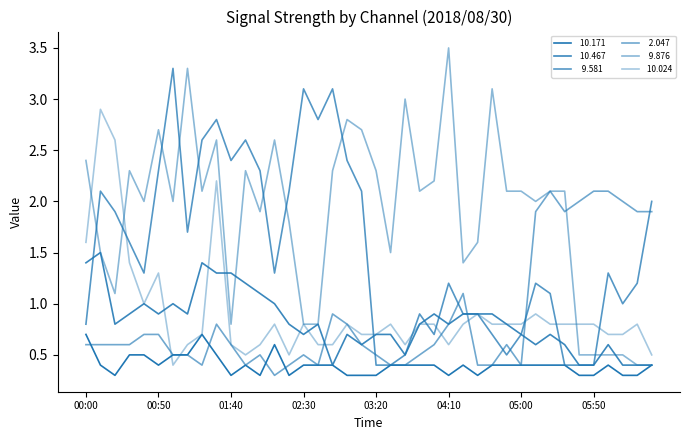

Reading left to right, extract all data points from this chart.

 10.171: 00:00=0.7	00:10=0.4	00:20=0.3	00:30=0.5	00:40=0.5	00:50=0.4	01:00=0.5	01:10=0.5	01:20=0.7	01:30=0.5	01:40=0.3	01:50=0.4	02:00=0.3	02:10=0.6	02:20=0.3	02:30=0.4	02:40=0.4	02:50=0.4	03:00=0.3	03:10=0.3	03:20=0.3	03:30=0.4	03:40=0.4	03:50=0.4	04:00=0.4	04:10=0.3	04:20=0.4	04:30=0.3	04:40=0.4	04:50=0.4	05:00=0.4	05:10=0.4	05:20=0.4	05:30=0.4	05:40=0.3	05:50=0.3	06:00=0.4	06:10=0.3	06:20=0.3	06:30=0.4
 10.467: 00:00=1.4	00:10=1.5	00:20=0.8	00:30=0.9	00:40=1.0	00:50=0.9	01:00=1.0	01:10=0.9	01:20=1.4	01:30=1.3	01:40=1.3	01:50=1.2	02:00=1.1	02:10=1.0	02:20=0.8	02:30=0.7	02:40=0.8	02:50=0.4	03:00=0.7	03:10=0.6	03:20=0.7	03:30=0.7	03:40=0.5	03:50=0.8	04:00=0.9	04:10=0.8	04:20=0.9	04:30=0.9	04:40=0.9	04:50=0.8	05:00=0.7	05:10=0.6	05:20=0.7	05:30=0.6	05:40=0.4	05:50=0.4	06:00=0.6	06:10=0.4	06:20=0.4	06:30=0.4
  9.581: 00:00=0.8	00:10=2.1	00:20=1.9	00:30=1.6	00:40=1.3	00:50=2.3	01:00=3.3	01:10=1.7	01:20=2.6	01:30=2.8	01:40=2.4	01:50=2.6	02:00=2.3	02:10=1.3	02:20=2.1	02:30=3.1	02:40=2.8	02:50=3.1	03:00=2.4	03:10=2.1	03:20=0.4	03:30=0.4	03:40=0.5	03:50=0.9	04:00=0.7	04:10=1.2	04:20=0.9	04:30=0.9	04:40=0.7	04:50=0.5	05:00=0.7	05:10=1.2	05:20=1.1	05:30=0.4	05:40=0.4	05:50=0.4	06:00=1.3	06:10=1.0	06:20=1.2	06:30=2.0
  2.047: 00:00=0.6	00:10=0.6	00:20=0.6	00:30=0.6	00:40=0.7	00:50=0.7	01:00=0.5	01:10=0.5	01:20=0.4	01:30=0.8	01:40=0.6	01:50=0.4	02:00=0.5	02:10=0.3	02:20=0.4	02:30=0.5	02:40=0.4	02:50=0.9	03:00=0.8	03:10=0.6	03:20=0.5	03:30=0.4	03:40=0.4	03:50=0.5	04:00=0.6	04:10=0.8	04:20=1.1	04:30=0.4	04:40=0.4	04:50=0.6	05:00=0.4	05:10=1.9	05:20=2.1	05:30=1.9	05:40=2.0	05:50=2.1	06:00=2.1	06:10=2.0	06:20=1.9	06:30=1.9
  9.876: 00:00=2.4	00:10=1.5	00:20=1.1	00:30=2.3	00:40=2.0	00:50=2.7	01:00=2.0	01:10=3.3	01:20=2.1	01:30=2.6	01:40=0.8	01:50=2.3	02:00=1.9	02:10=2.6	02:20=1.8	02:30=0.8	02:40=0.8	02:50=2.3	03:00=2.8	03:10=2.7	03:20=2.3	03:30=1.5	03:40=3.0	03:50=2.1	04:00=2.2	04:10=3.5	04:20=1.4	04:30=1.6	04:40=3.1	04:50=2.1	05:00=2.1	05:10=2.0	05:20=2.1	05:30=2.1	05:40=0.5	05:50=0.5	06:00=0.5	06:10=0.5	06:20=0.4	06:30=0.4
 10.024: 00:00=1.6	00:10=2.9	00:20=2.6	00:30=1.4	00:40=1.0	00:50=1.3	01:00=0.4	01:10=0.6	01:20=0.7	01:30=2.2	01:40=0.6	01:50=0.5	02:00=0.6	02:10=0.8	02:20=0.5	02:30=0.8	02:40=0.6	02:50=0.6	03:00=0.8	03:10=0.7	03:20=0.7	03:30=0.8	03:40=0.6	03:50=0.8	04:00=0.8	04:10=0.6	04:20=0.8	04:30=0.9	04:40=0.8	04:50=0.8	05:00=0.8	05:10=0.9	05:20=0.8	05:30=0.8	05:40=0.8	05:50=0.8	06:00=0.7	06:10=0.7	06:20=0.8	06:30=0.5